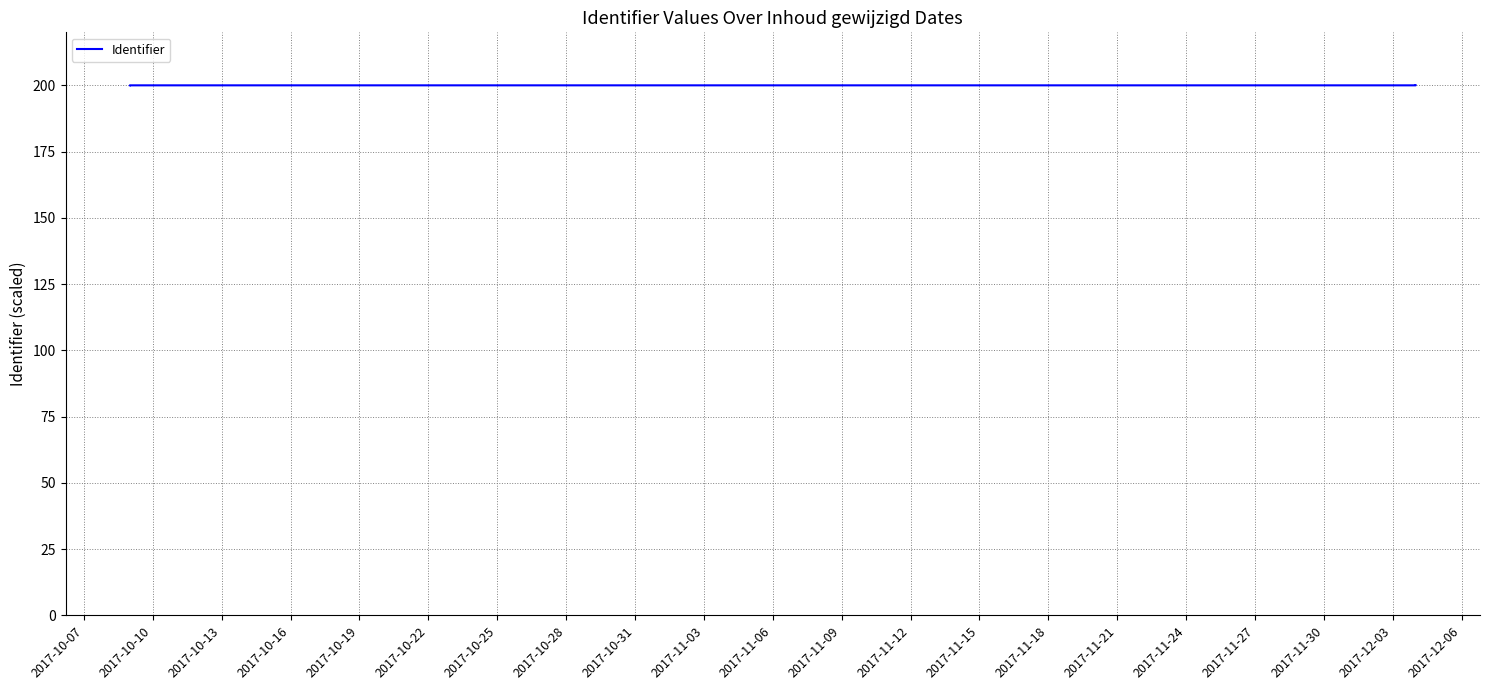

True or false: the data shows 56.4 at 2017-11-09.

False